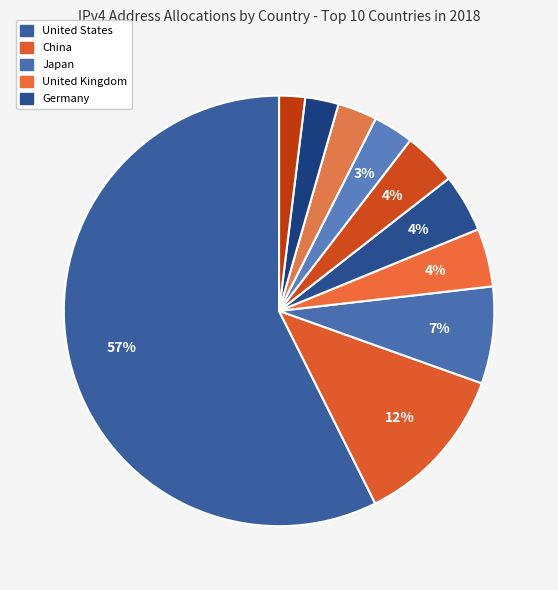

What is the largest slice in the pie chart?

United States